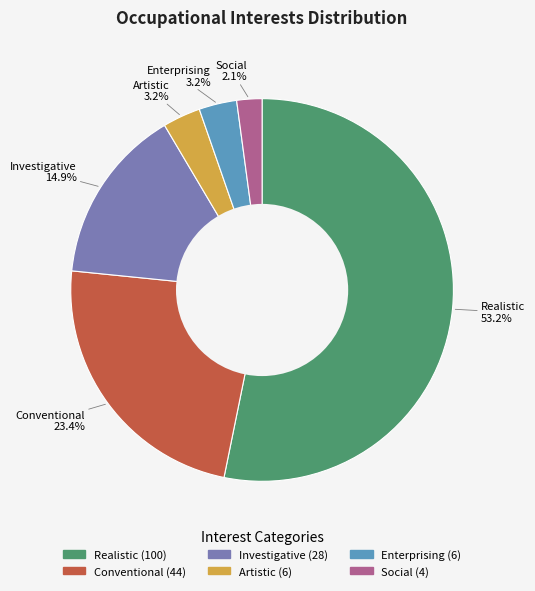

Approximately how many times larger is the value at Investigative compared to Enterprising?

4.7